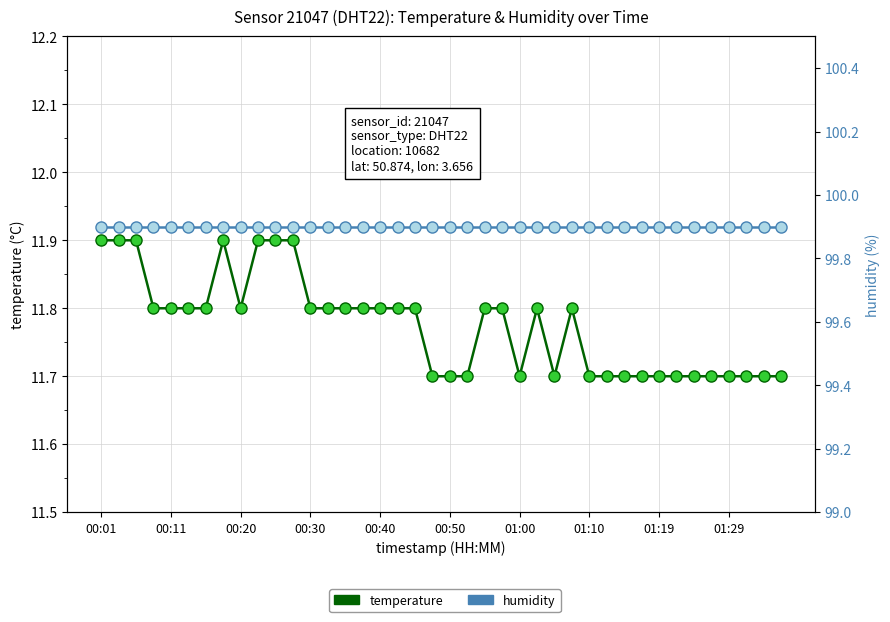

What is the difference between the maximum and minimum values in the temperature series?

0.2